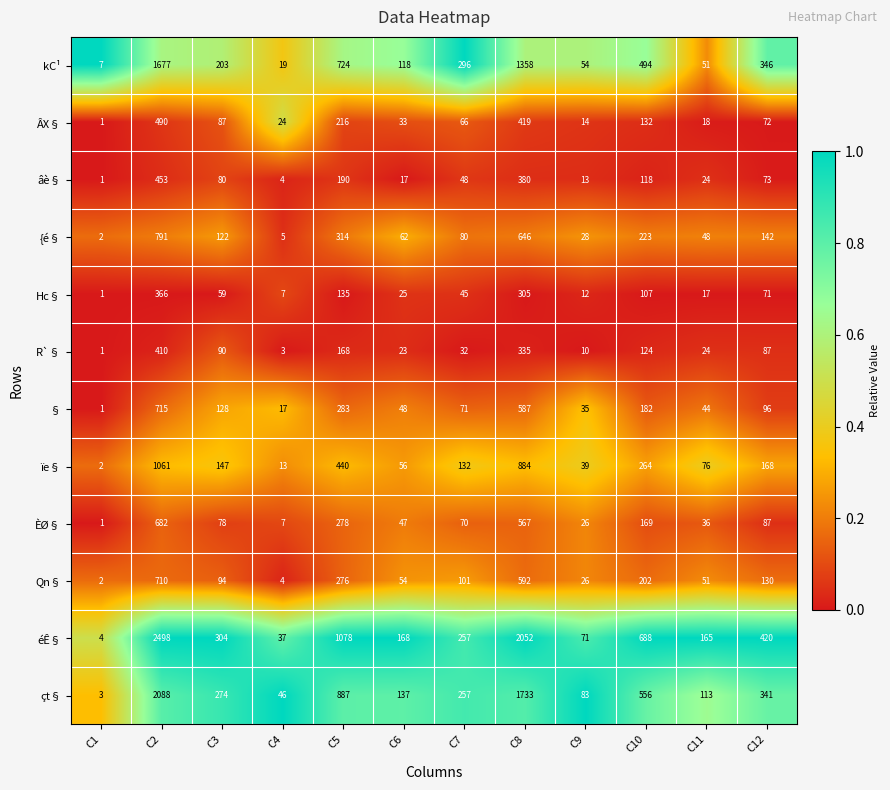

Is it true that Qn§ equals 89 at C11?

False